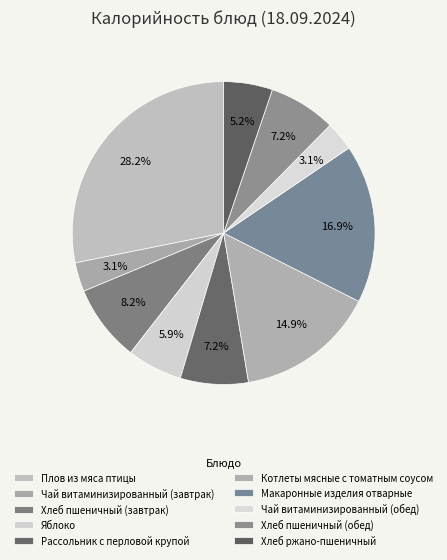

Is there a majority slice in this chart?

No